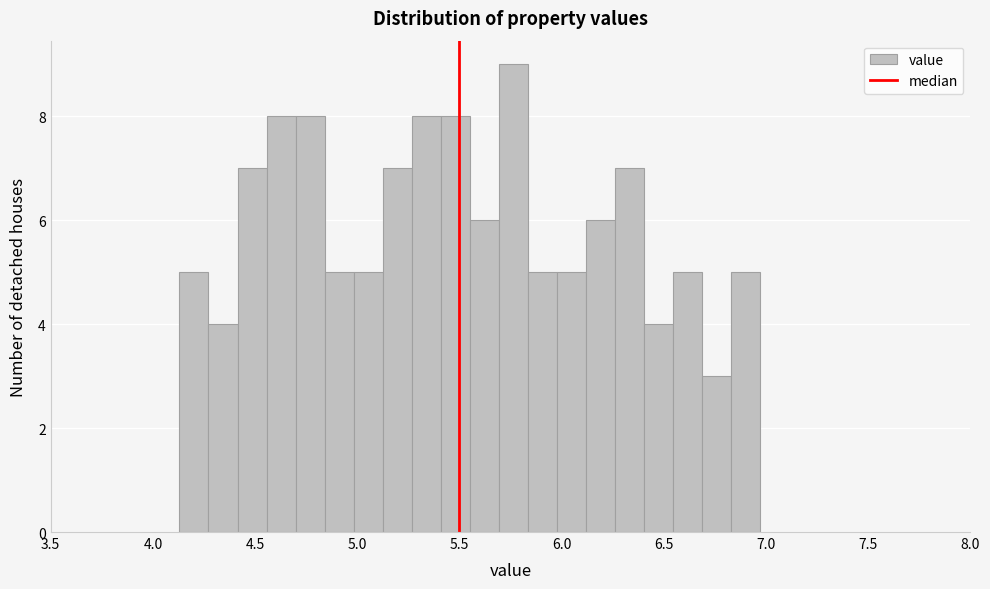

Read against the x-axis, roughly where is the centre of the tallest bar?

5.75